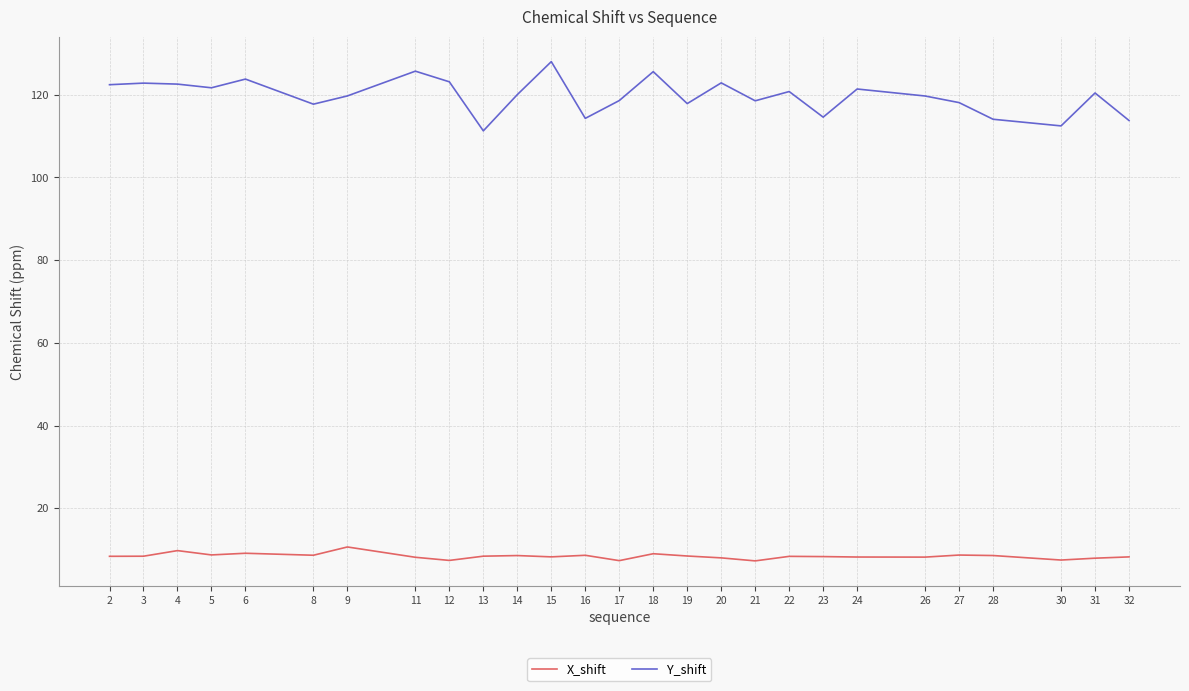

True or false: Y_shift and X_shift intersect in this chart.

False